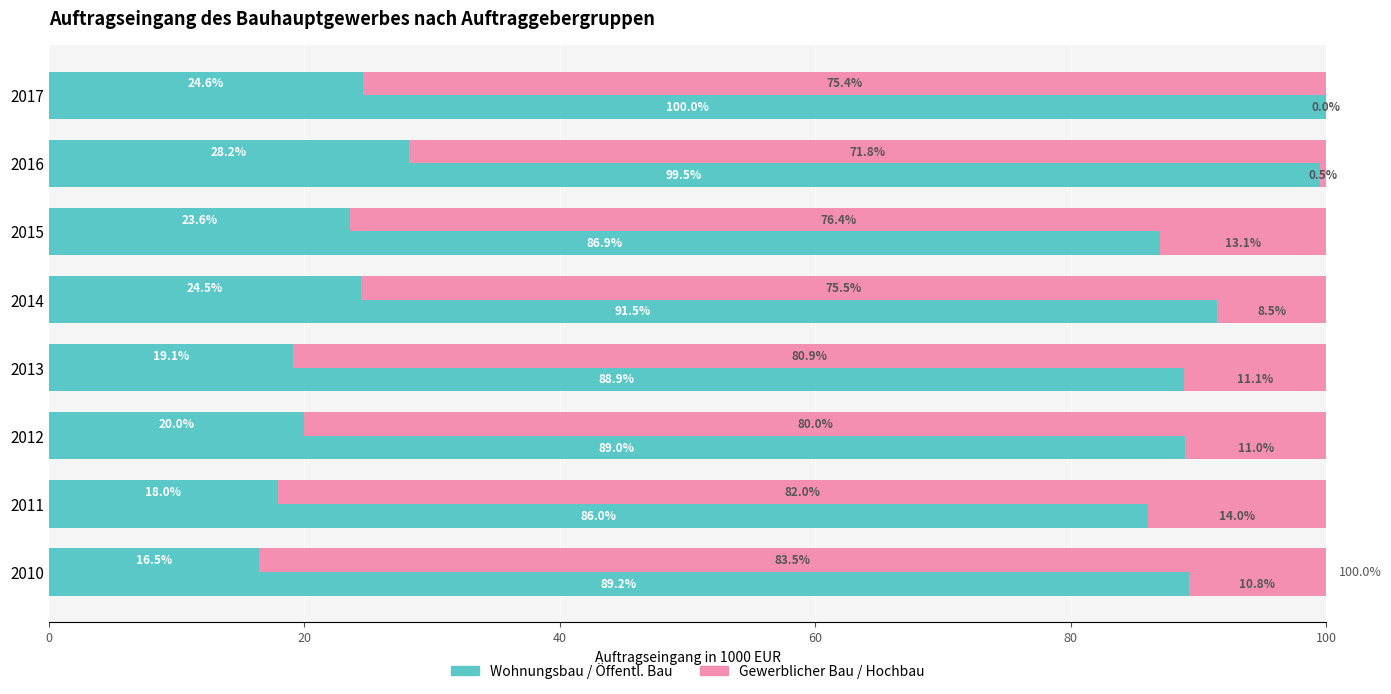

What position from the left is 7?

8